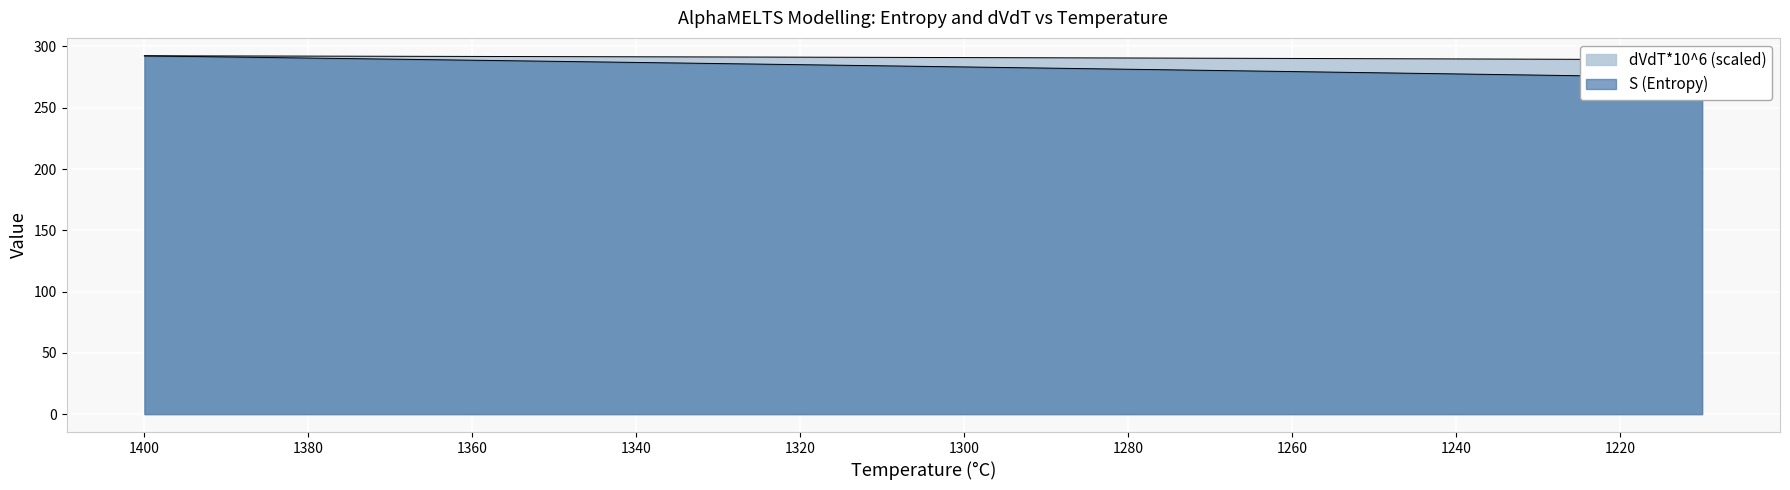

The S (Entropy) series shows 506.5 at 1400. True or false?

False